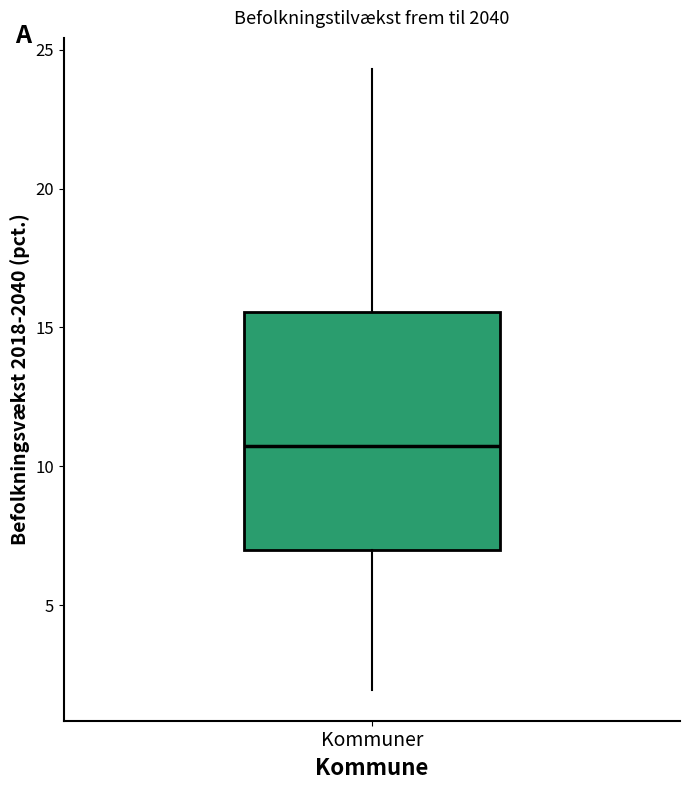

Where does the lower whisker of the box for Kommuner end on the y-axis? The values are not printed on the chart, so give them approximately, as read against the axis.

2.0